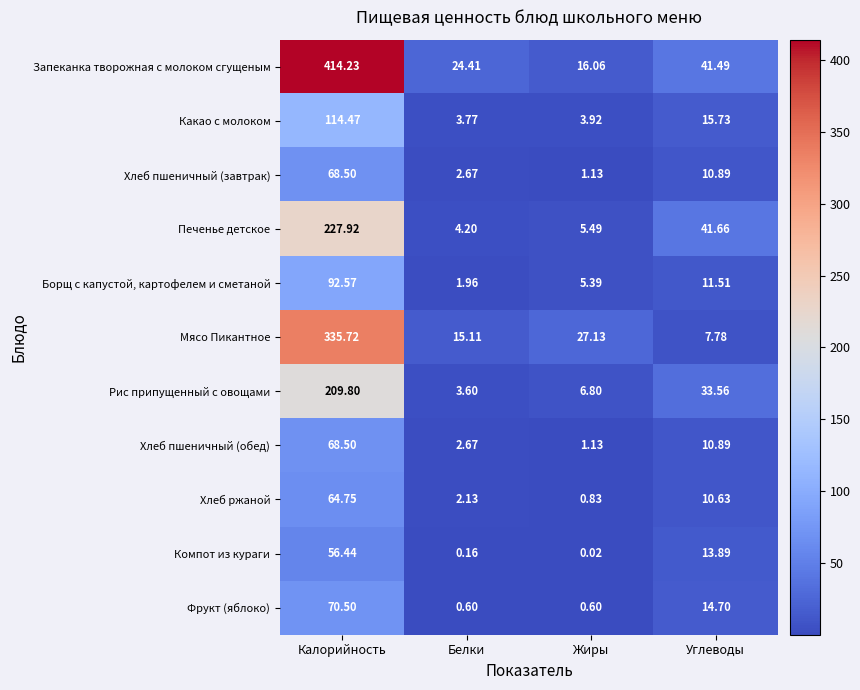

Is the value of Хлеб пшеничный (обед) at Углеводы greater than the value of Какао с молоком at Жиры?

Yes